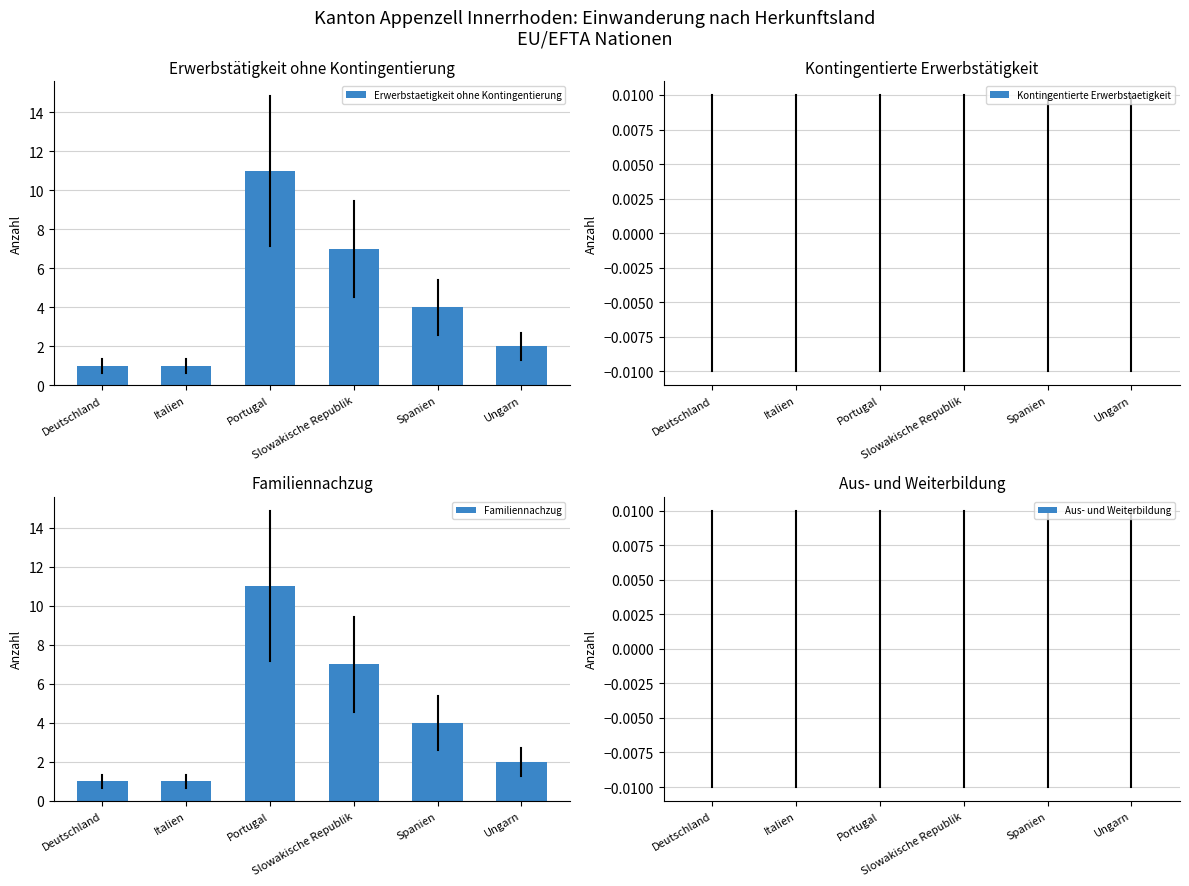

What is the spread (max minus min) of values at Deutschland?

1